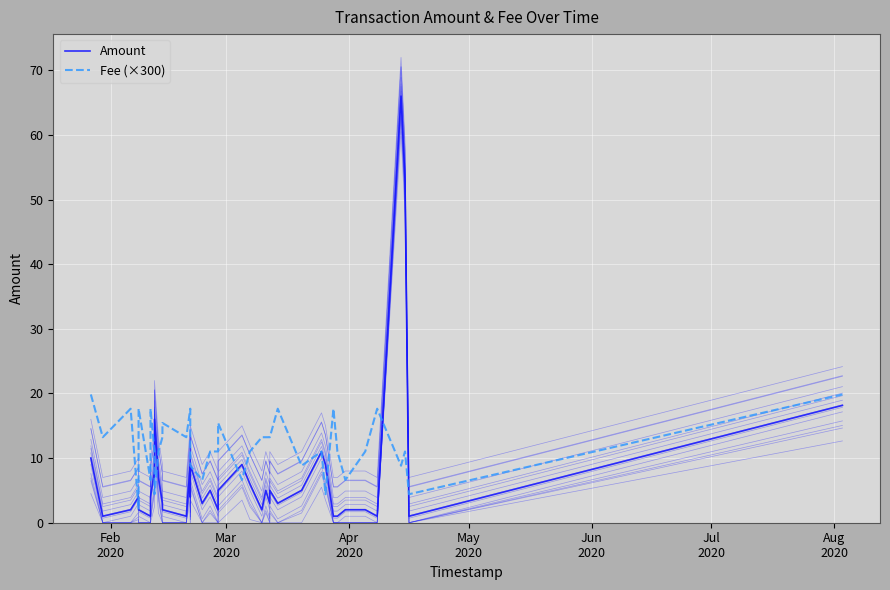

The value of Fee at 6 is 0.0. True or false?

True